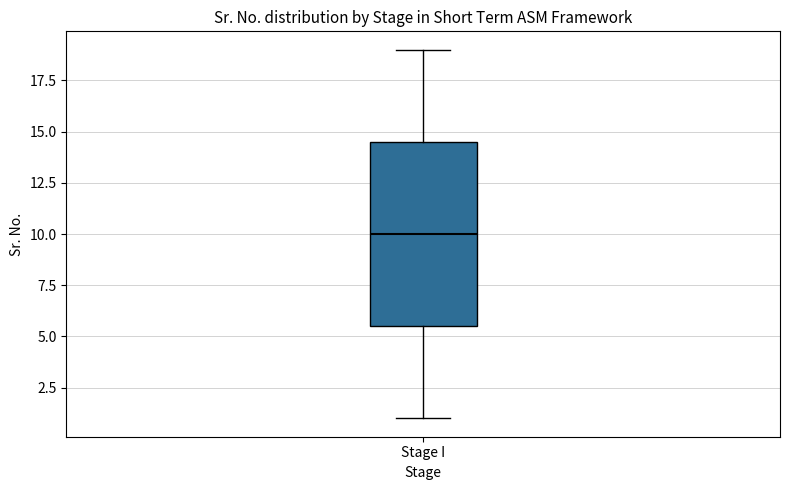

Transcribe this box plot: give where the median line is, the range the box spans, and where the two whiskers end, as read against the y-axis. The values are not printed on the chart, so give them approximately, as read against the axis.

median 10.0, box 5.5 to 14.5, whiskers 1.0 to 19.0